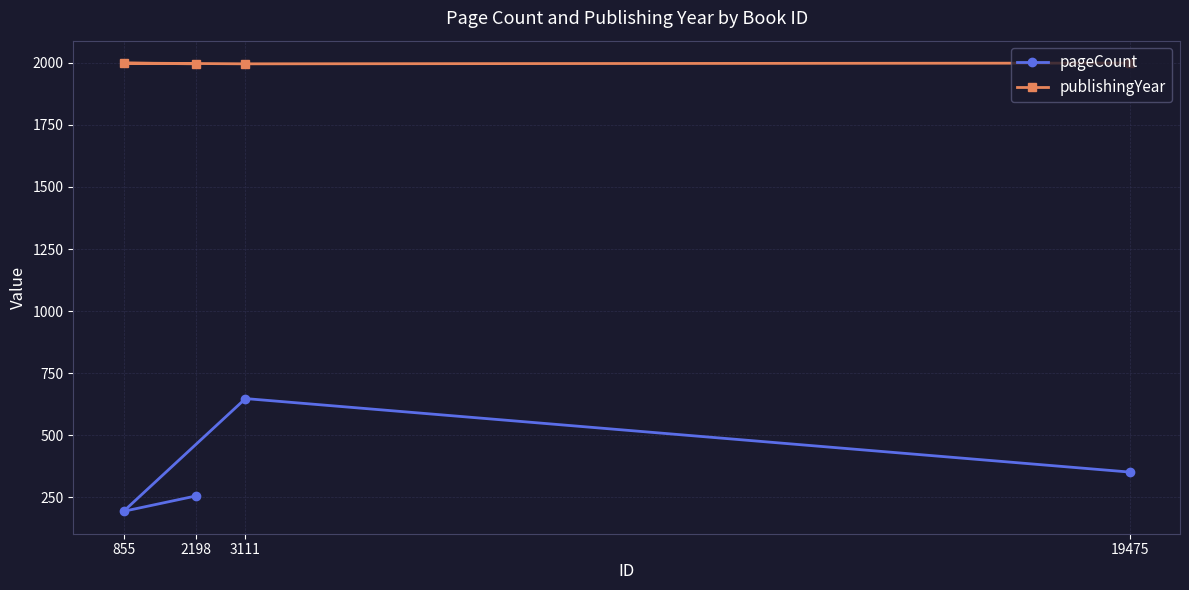

Which category has the lowest value across all series?

855